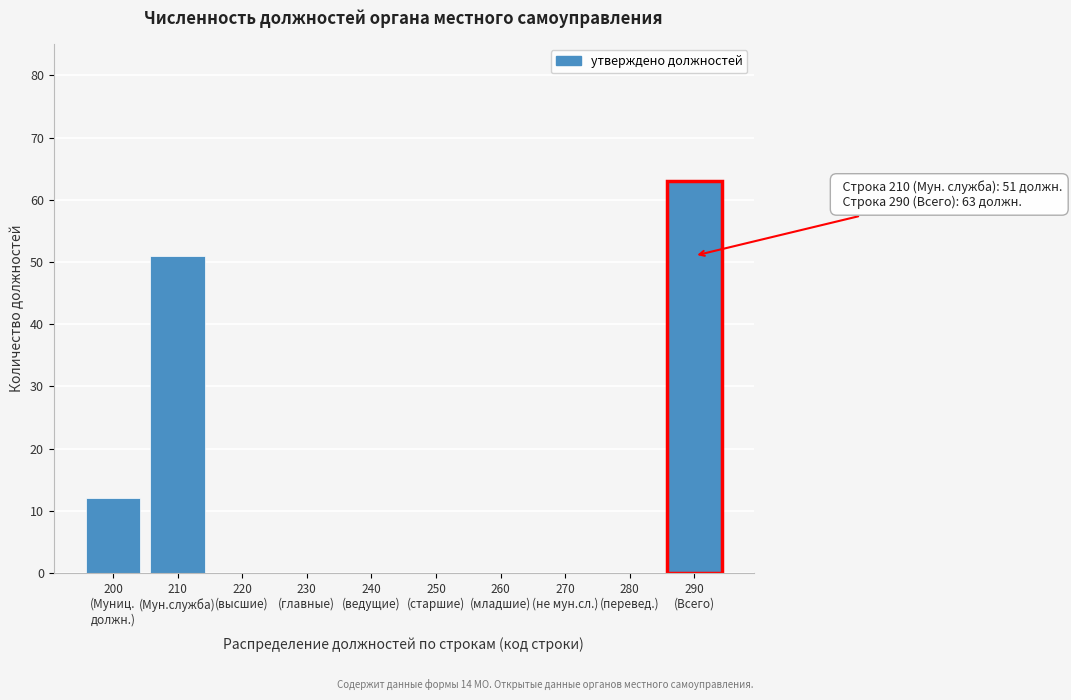

What is the greatest value displayed?

63